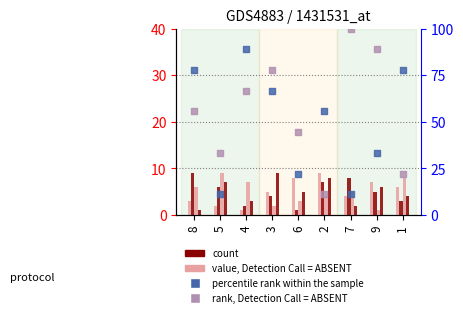

Which series reaches the minimum Y coordinate?

col_4